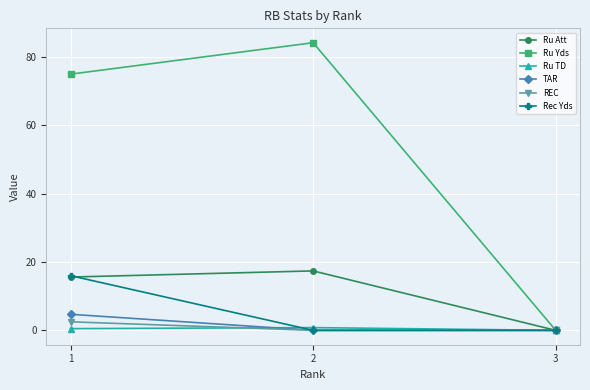

What is the sum of all REC values?

2.5